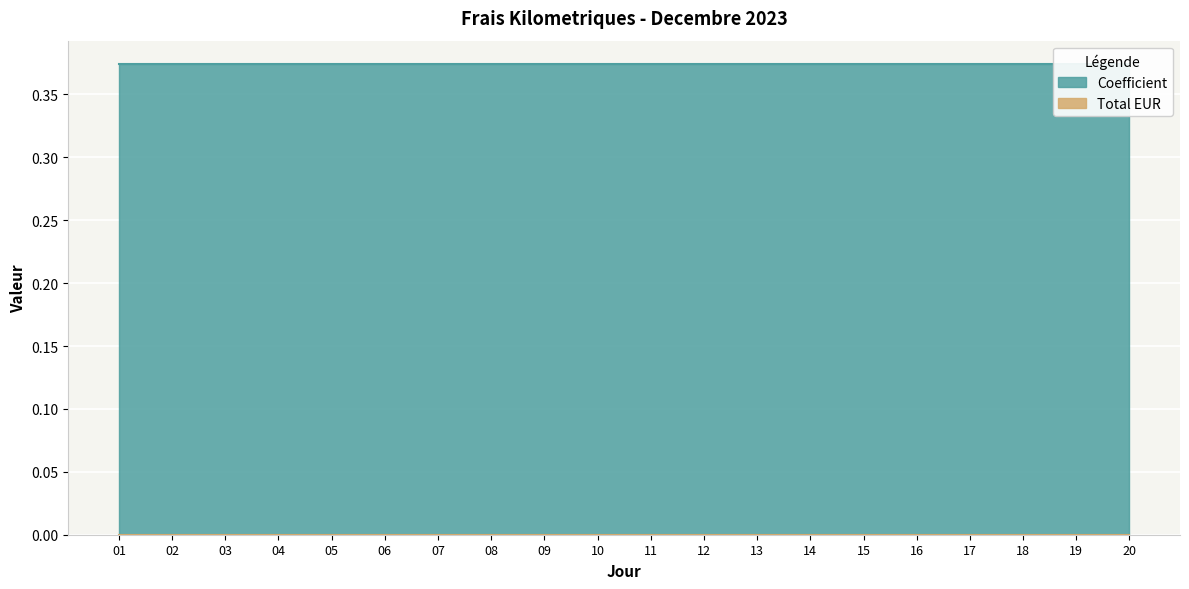

Which series has the largest range (max minus min)?

Coefficient